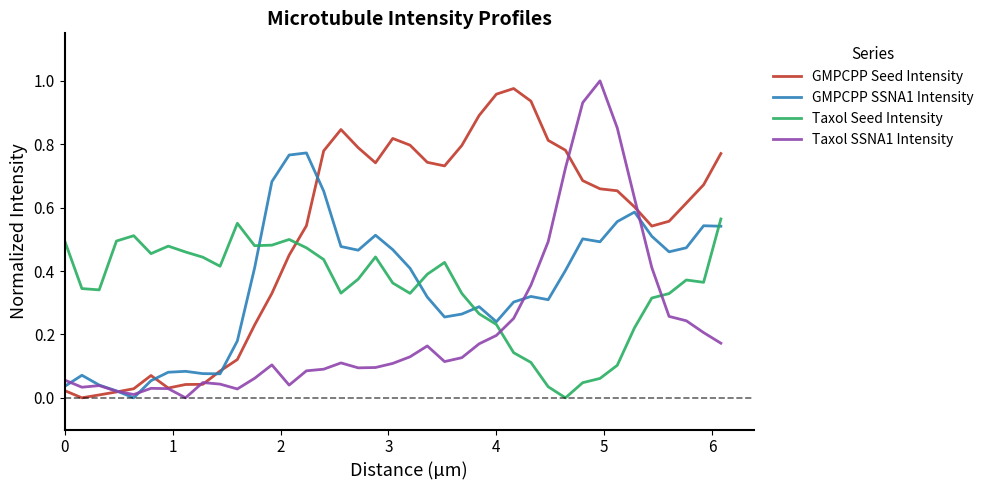

Which series has the largest total across all categories?

GMPCPP Seed Intensity